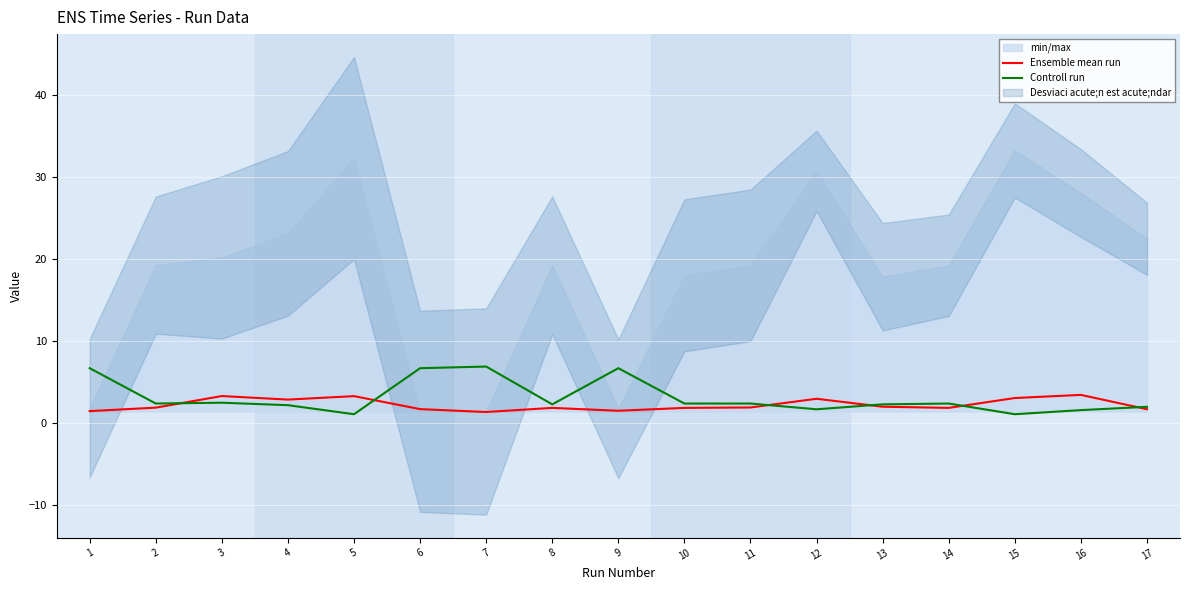

What is the difference between the maximum and second lowest values in the Controll run series?

5.8